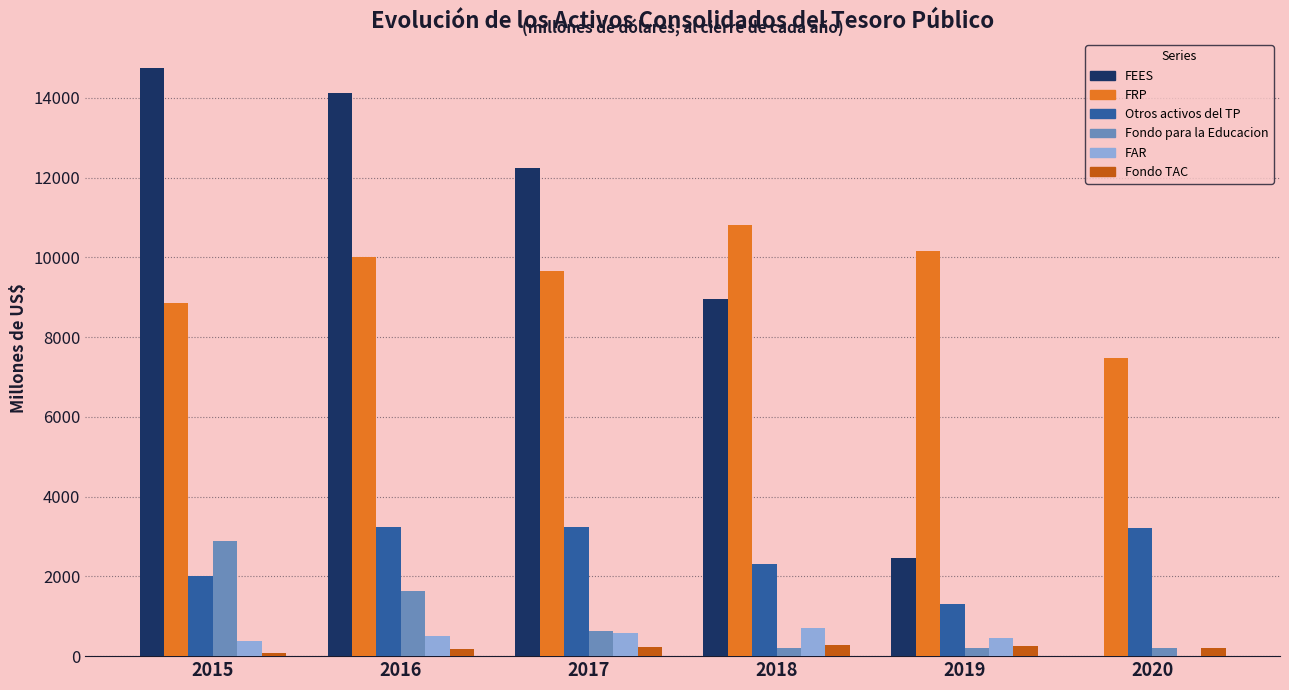

Is it true that FRP equals 17256.1 at 2016?

False